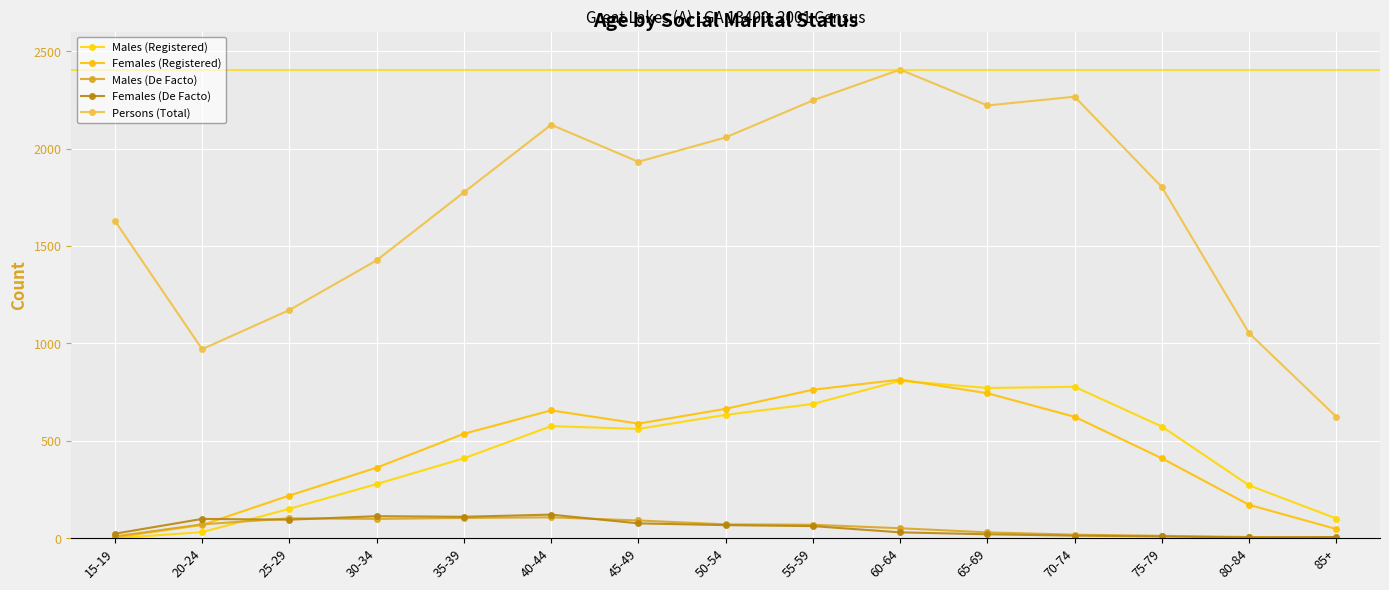

The value of Males (De Facto) at 65-69 is 30. True or false?

True